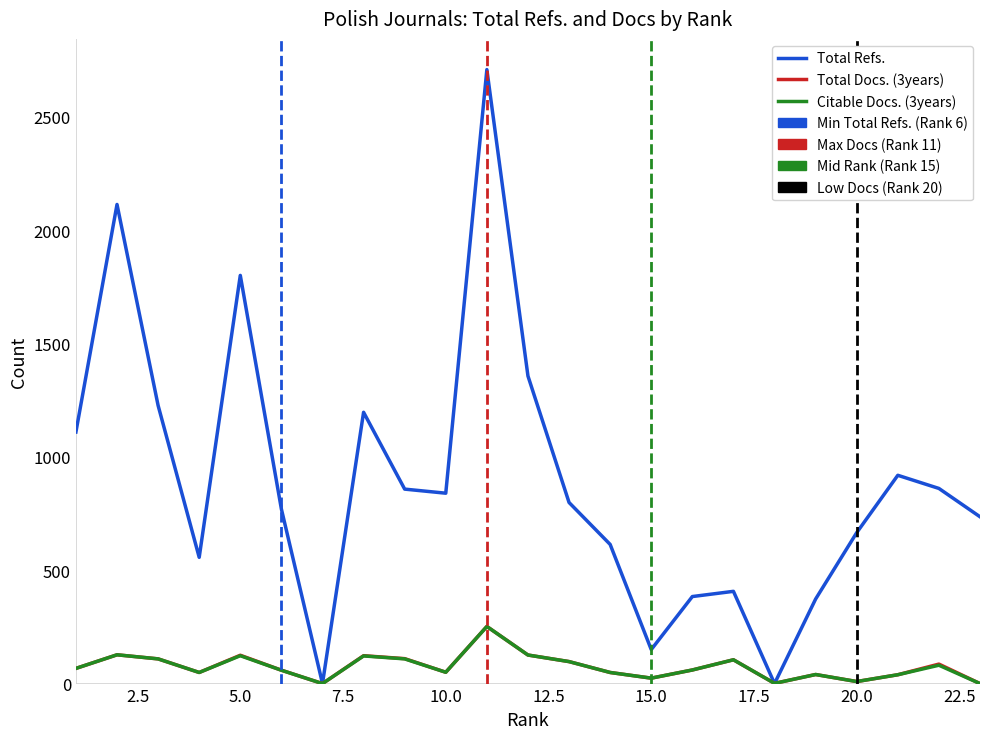

Which series has the largest total across all categories?

Total Refs.